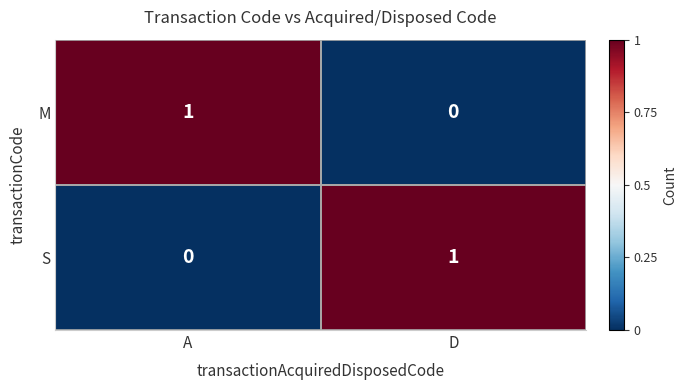

Which category has the lowest value in the M series?

D